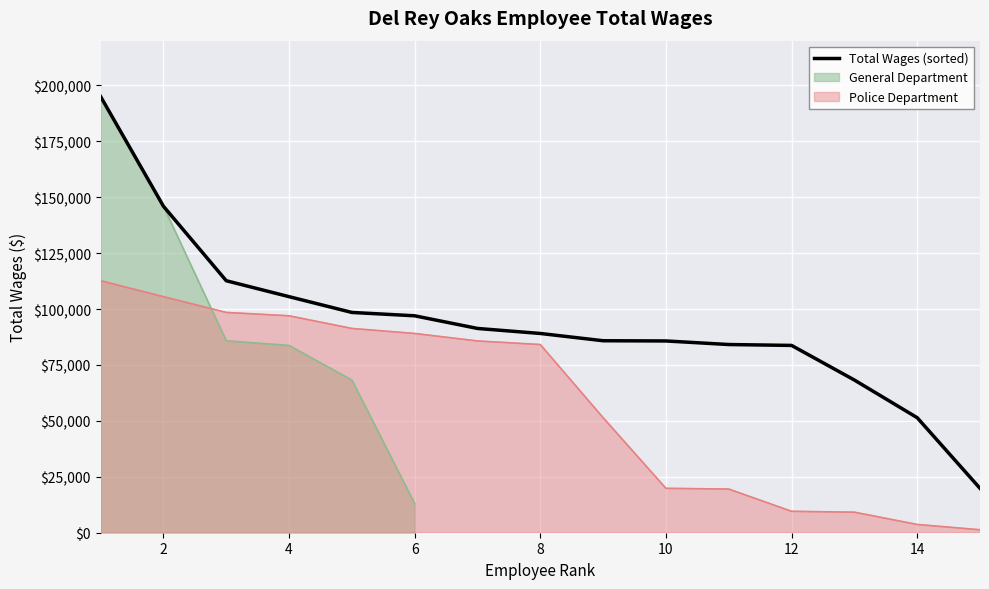

How many lines are shown in the chart?

1